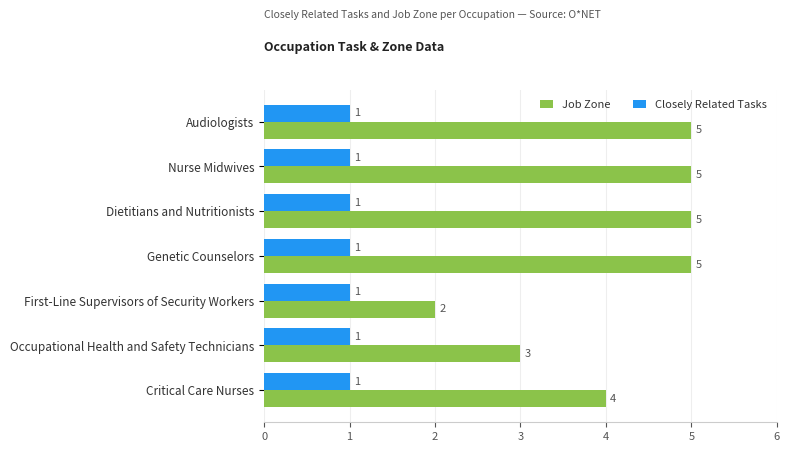

How many Job Zone values are between 3 and 5?

6